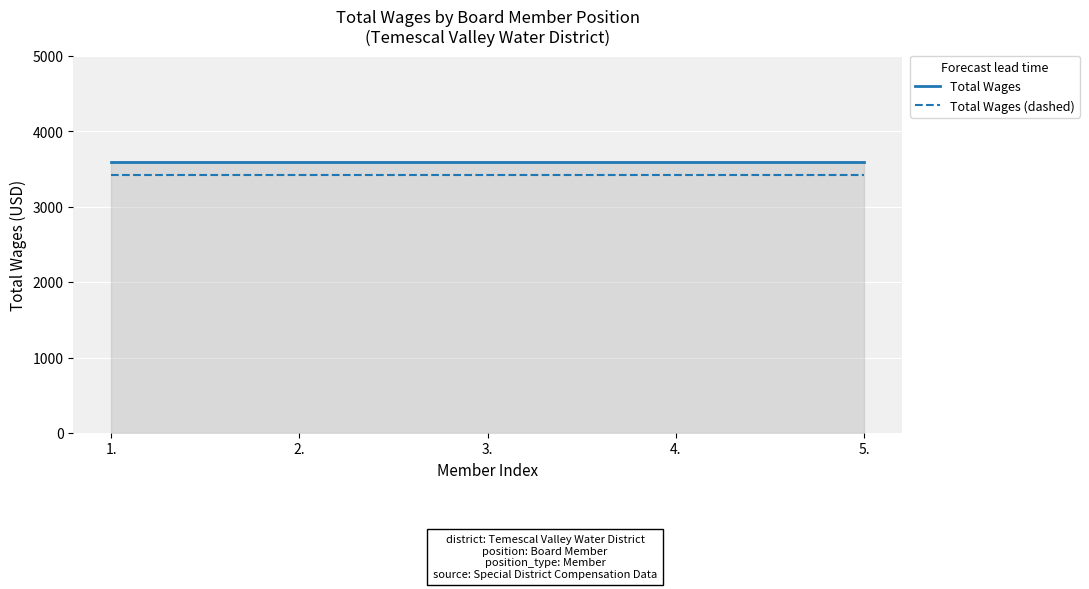

True or false: Total Wages (dashed) and Total Wages intersect in this chart.

False